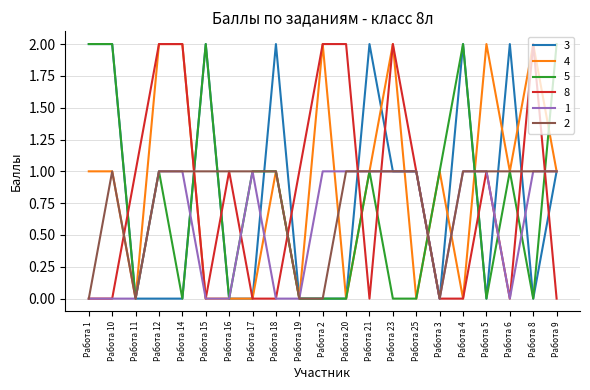

Count the number of categories in the chart.

21